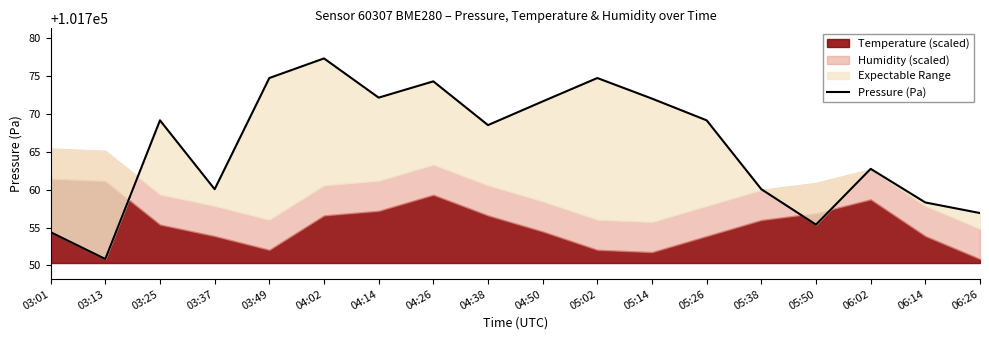

The value at 04:02 is 101777.3. True or false?

True